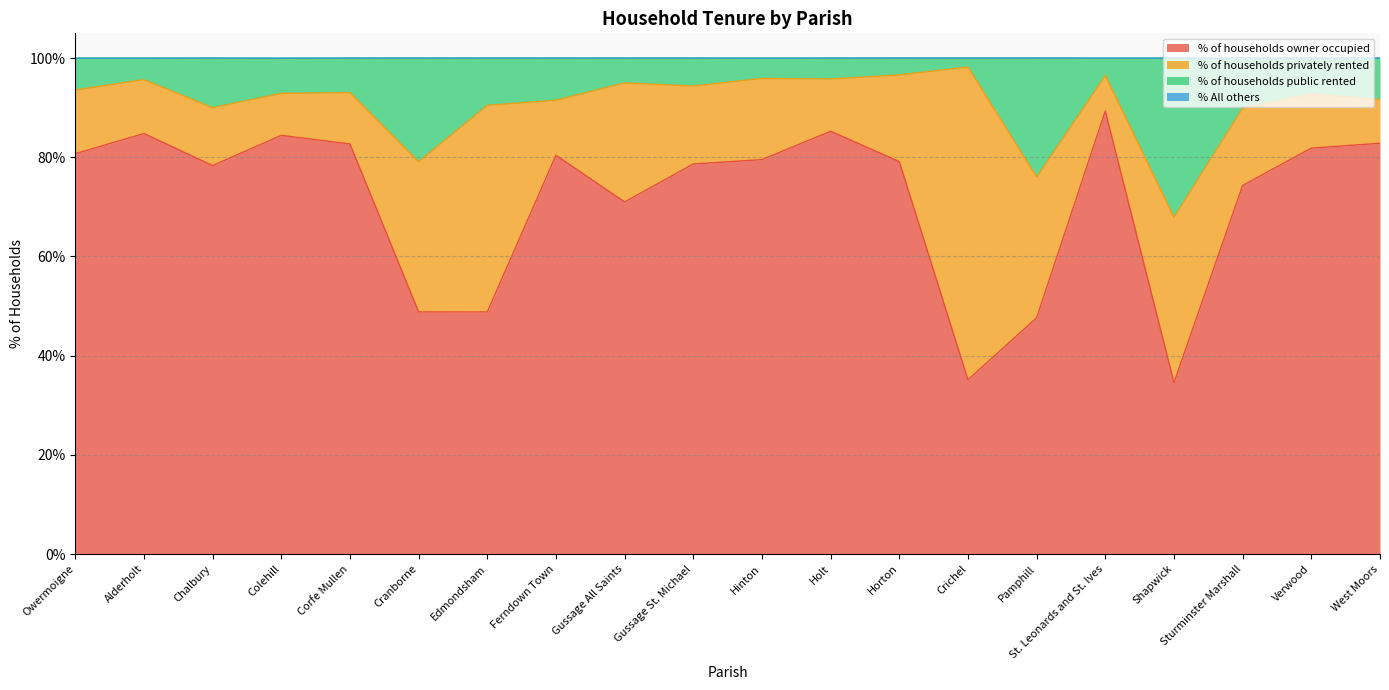

What is the greatest value displayed?

98.2